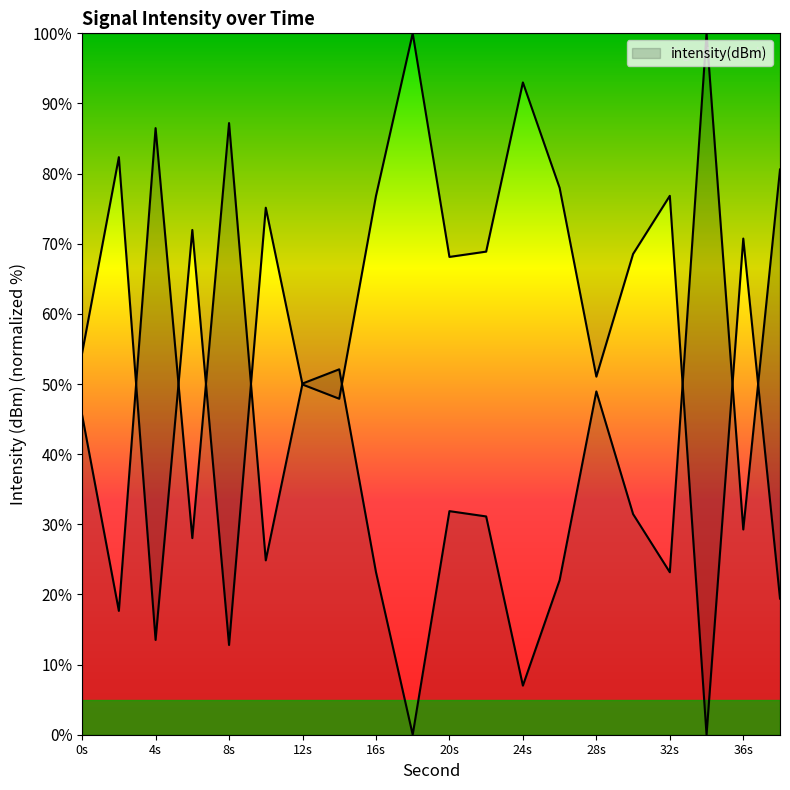

How many lines are shown in the chart?

1